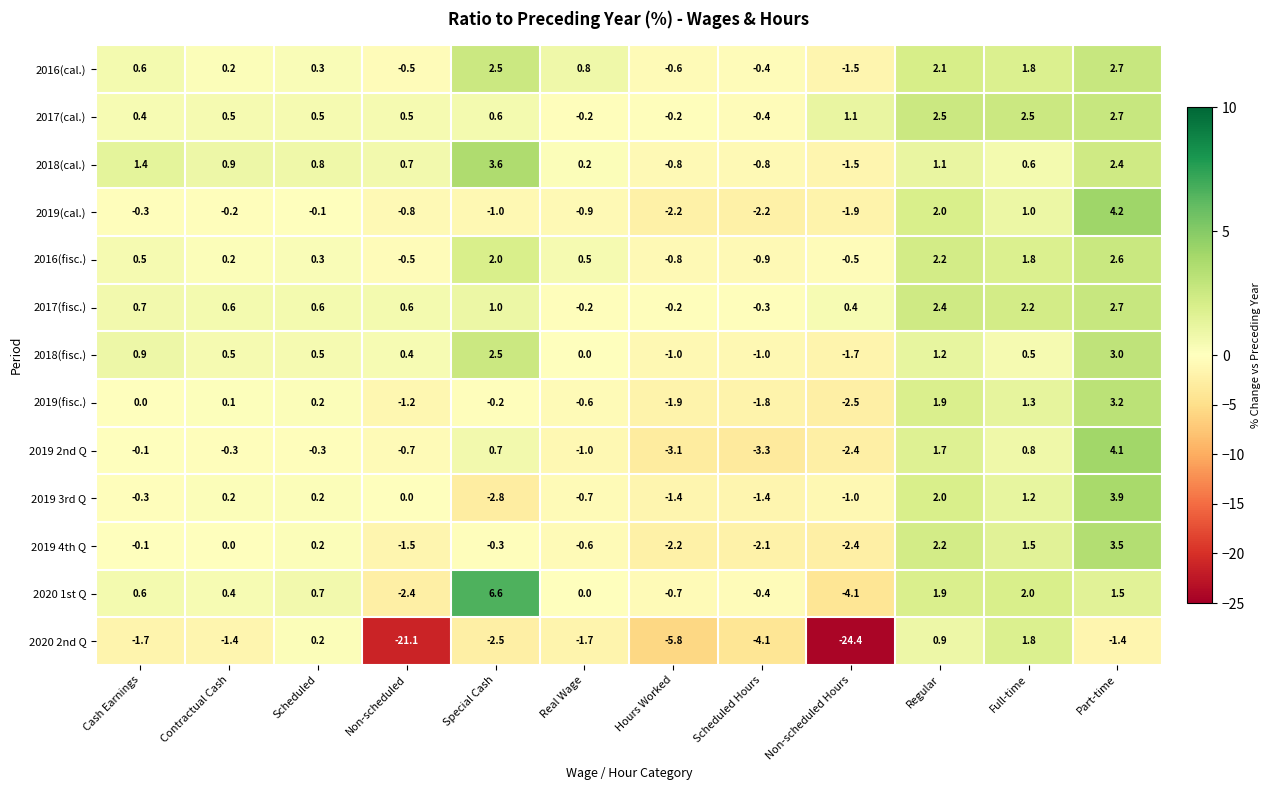

At how many categories does at least one series exceed 3?

2